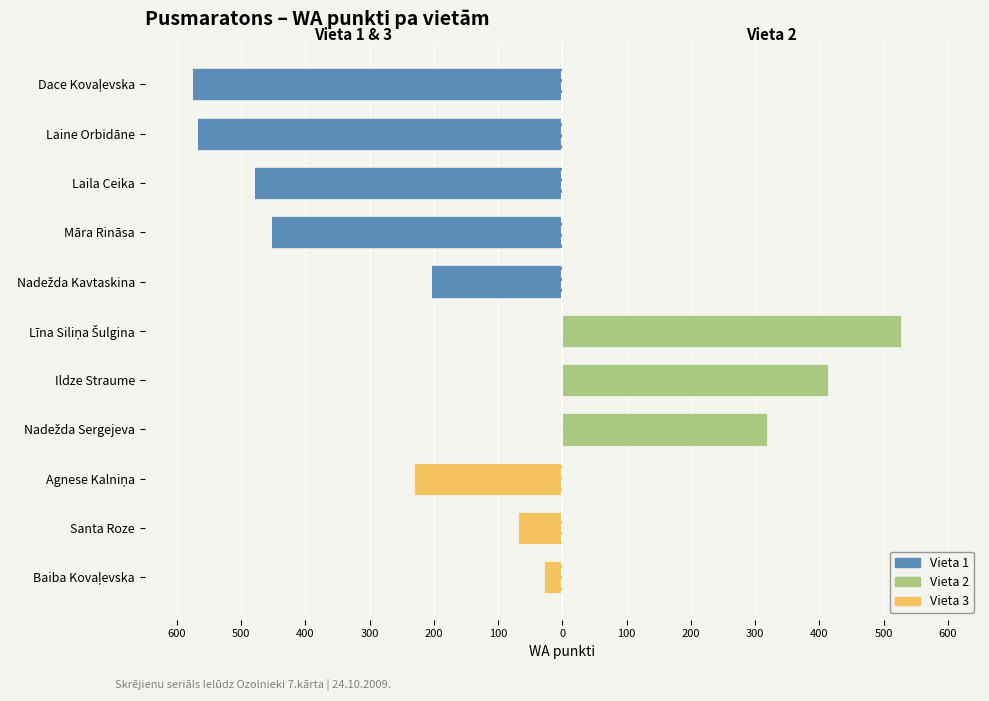

Is the value of Vieta 1 at Laila Ceika greater than the value of Vieta 3 at Agnese Kalniņa?

No